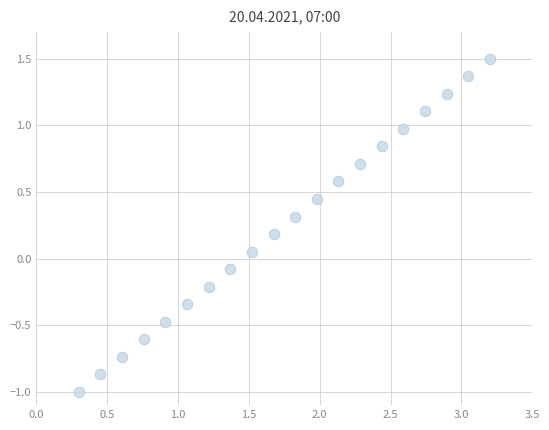

What is the range of X values (max minus min)?

2.9